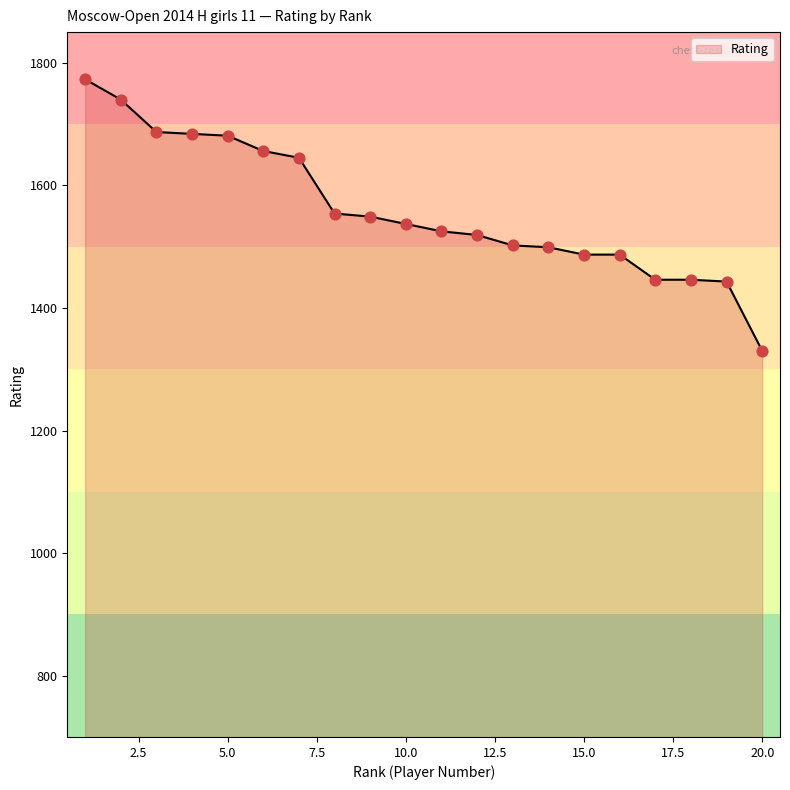

What is the minimum value shown in the chart?

1330